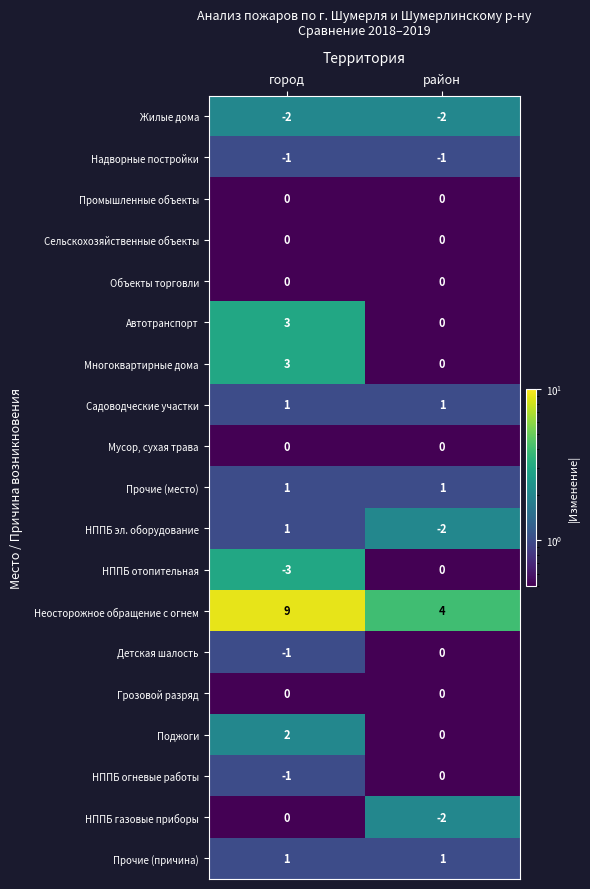

How many data points does each series have?

2